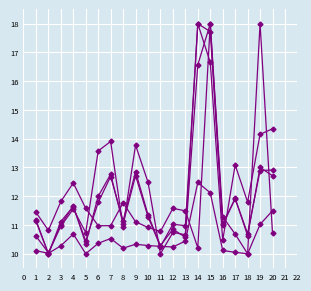

How many data points does each series have?

20